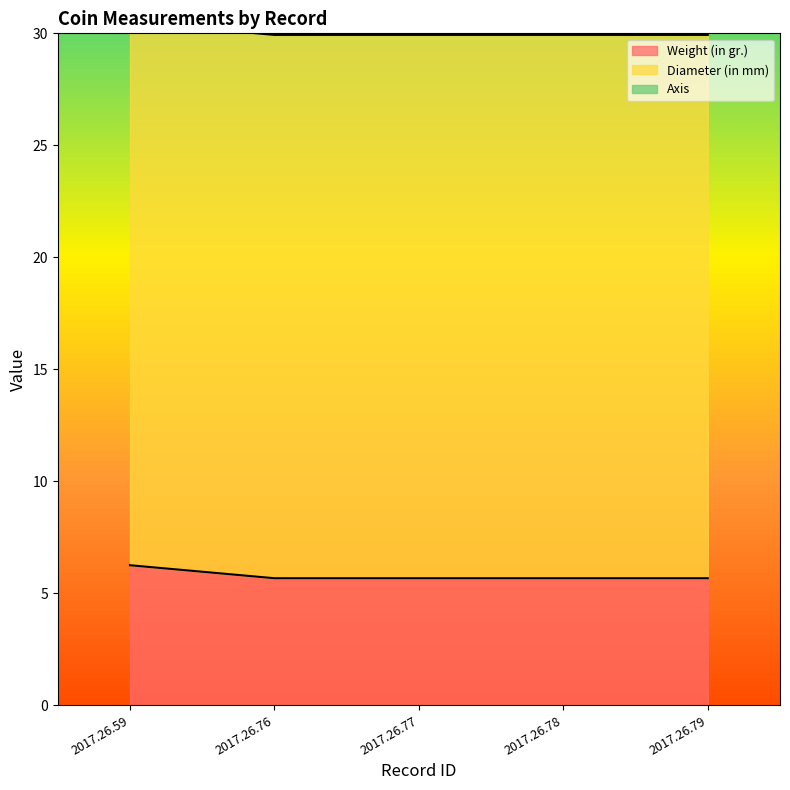

Reading left to right, list all the values displayed in this chart.

Weight (in gr.): 2017.26.59=6.2	2017.26.76=5.7	2017.26.77=5.7	2017.26.78=5.7	2017.26.79=5.7
Diameter (in mm): 2017.26.59=24.3	2017.26.76=24.3	2017.26.77=24.3	2017.26.78=24.3	2017.26.79=24.3
Axis: 2017.26.59=6.0	2017.26.76=6.0	2017.26.77=6.0	2017.26.78=6.0	2017.26.79=6.0